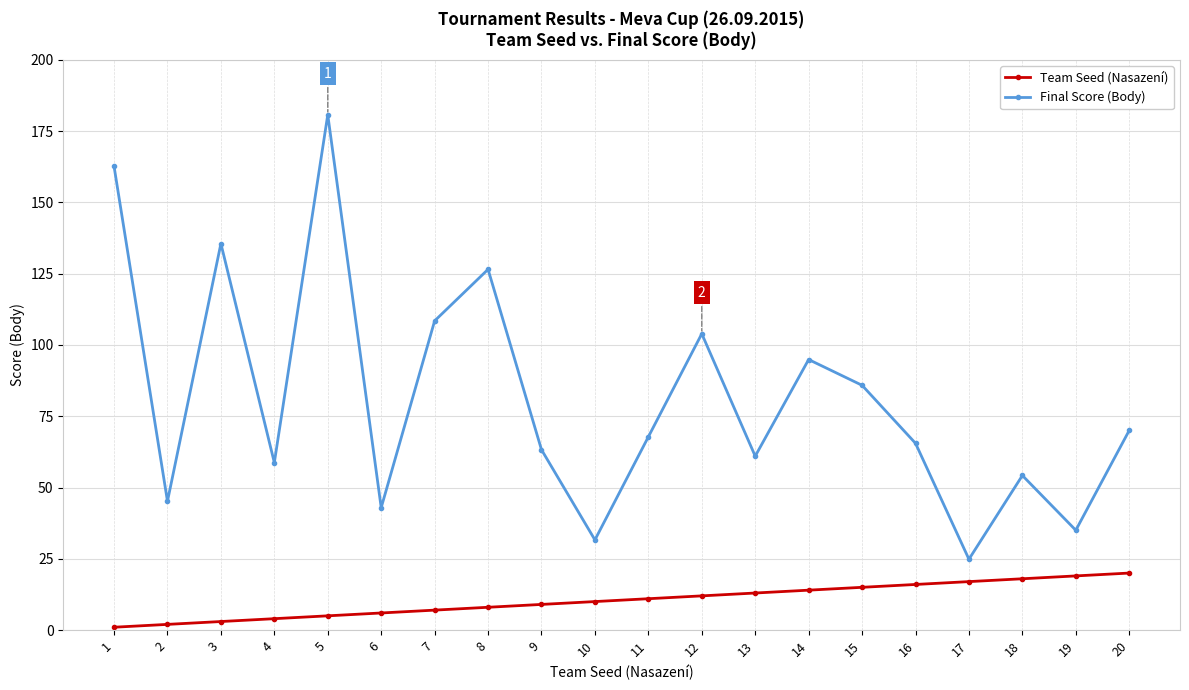

True or false: Final Score (Body) has more than 0 points higher than both neighbors.

True